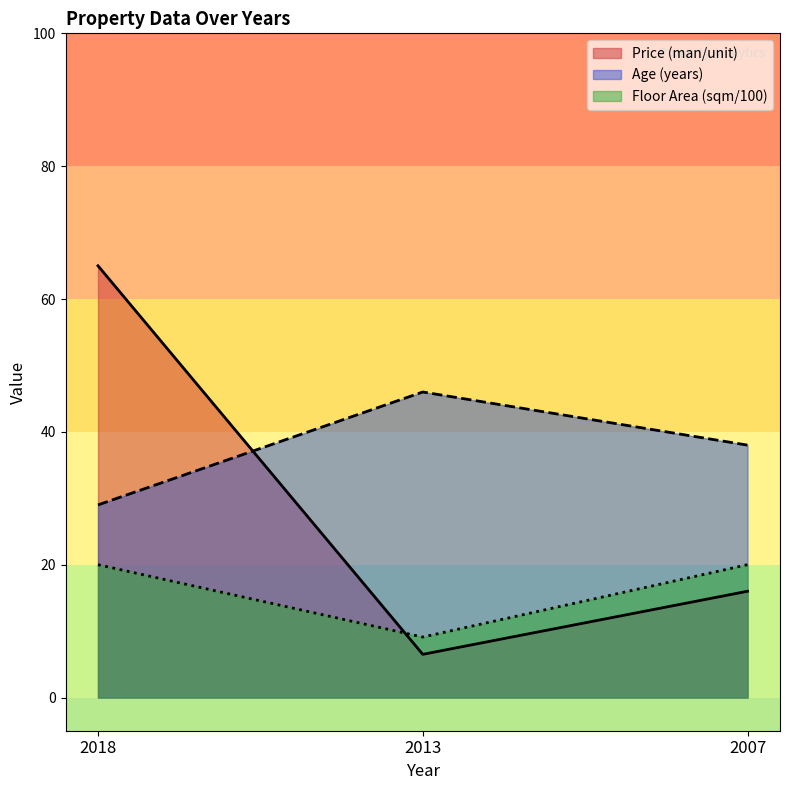

What is the maximum value for Age (years)?

46.0